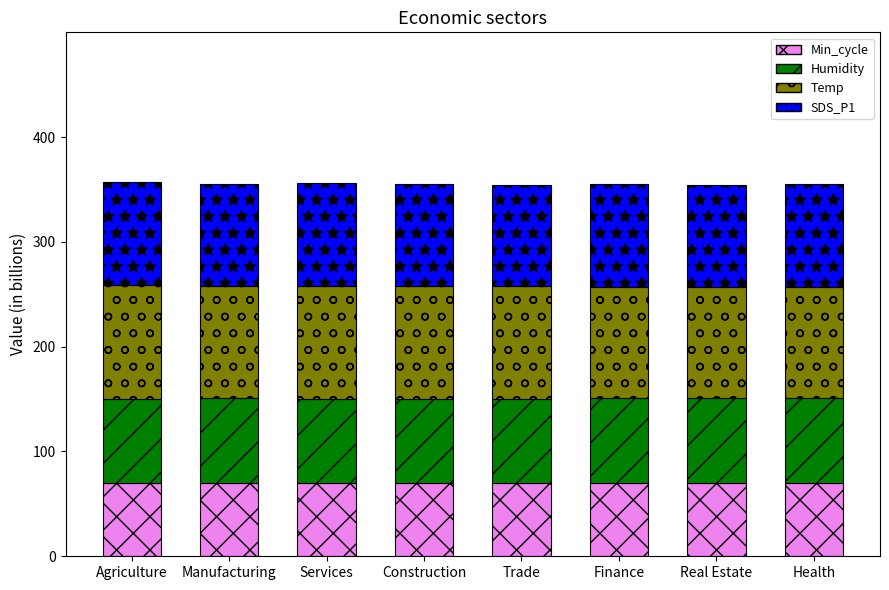

What is the lowest value of the Min_cycle series?

70.0